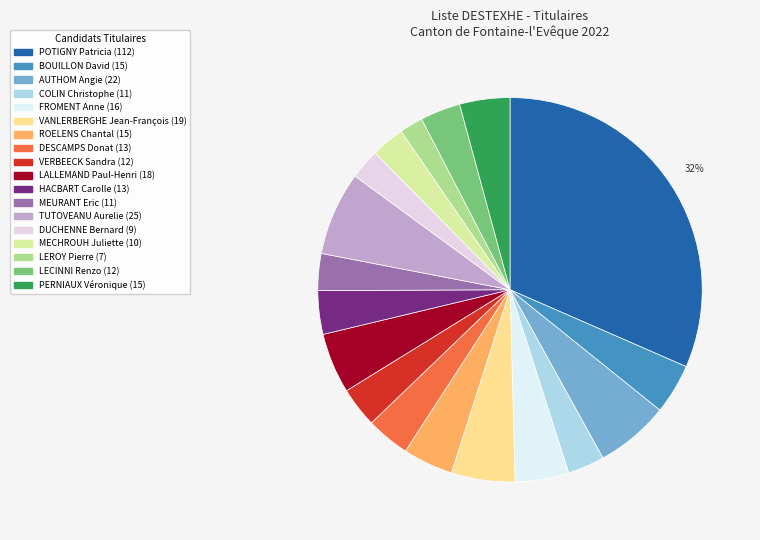

How many segments does this pie chart have?

18